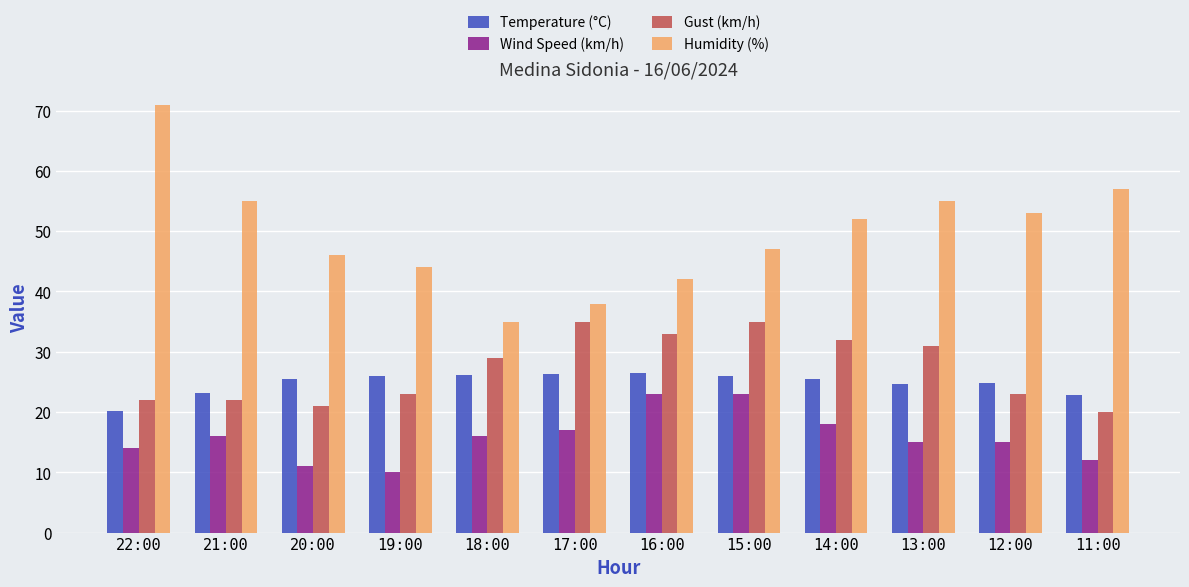

What is the label of the 7th bar from the right?

17:00